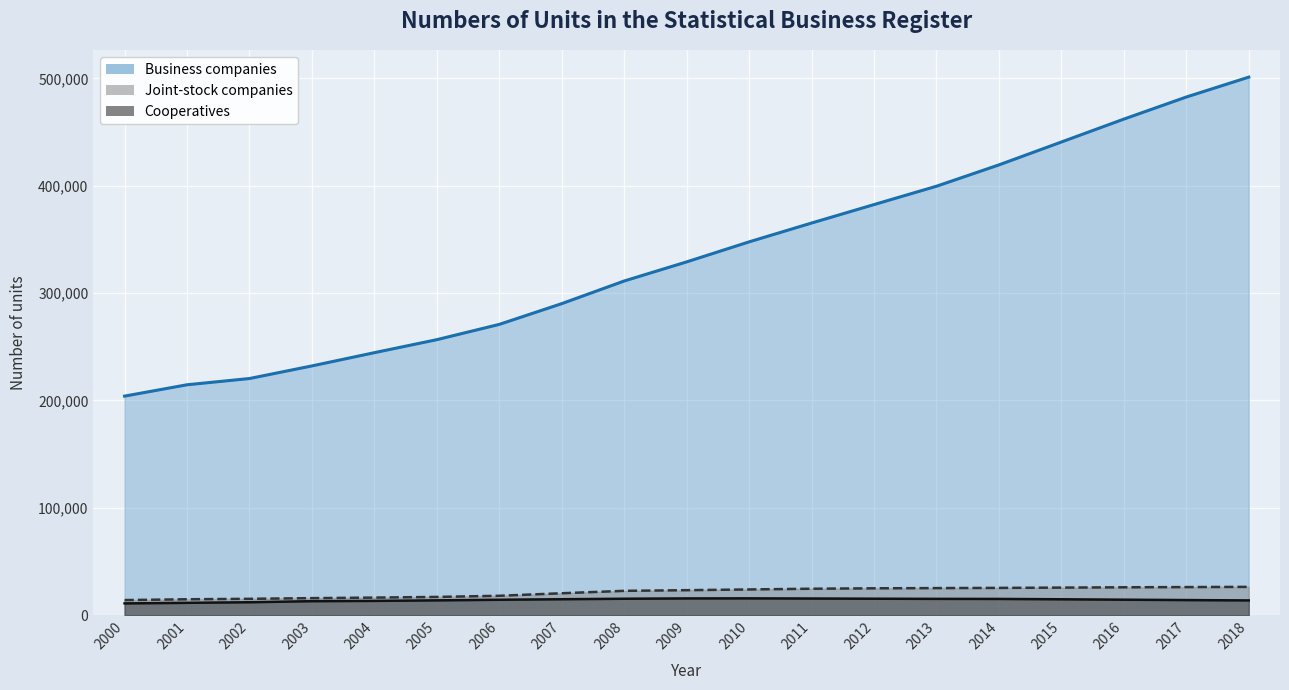

True or false: Cooperatives has more than 0 interior local peaks.

True